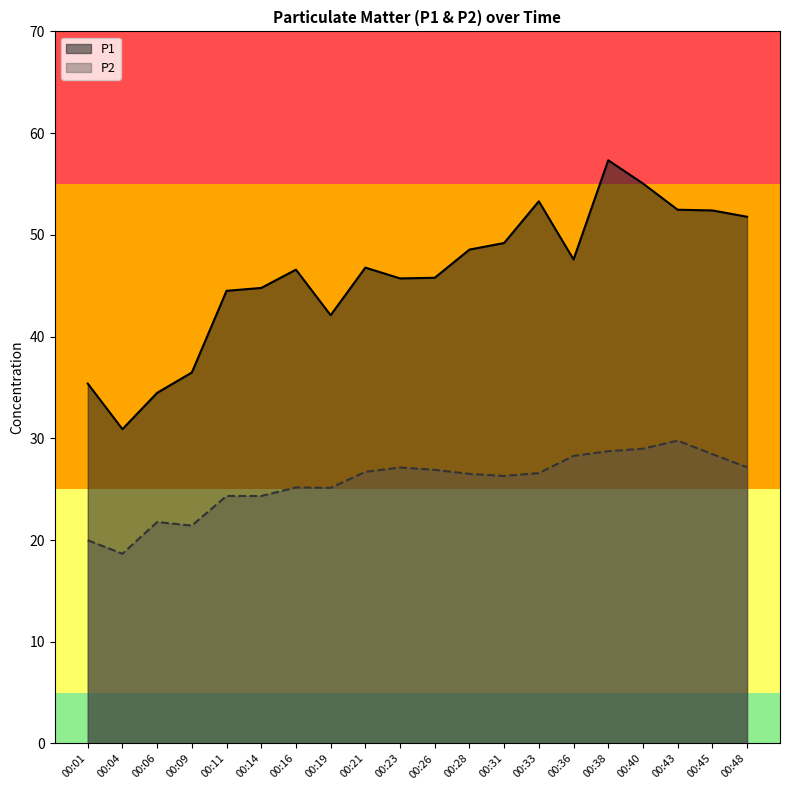

Where is P1 nearest to the value 44?

00:11